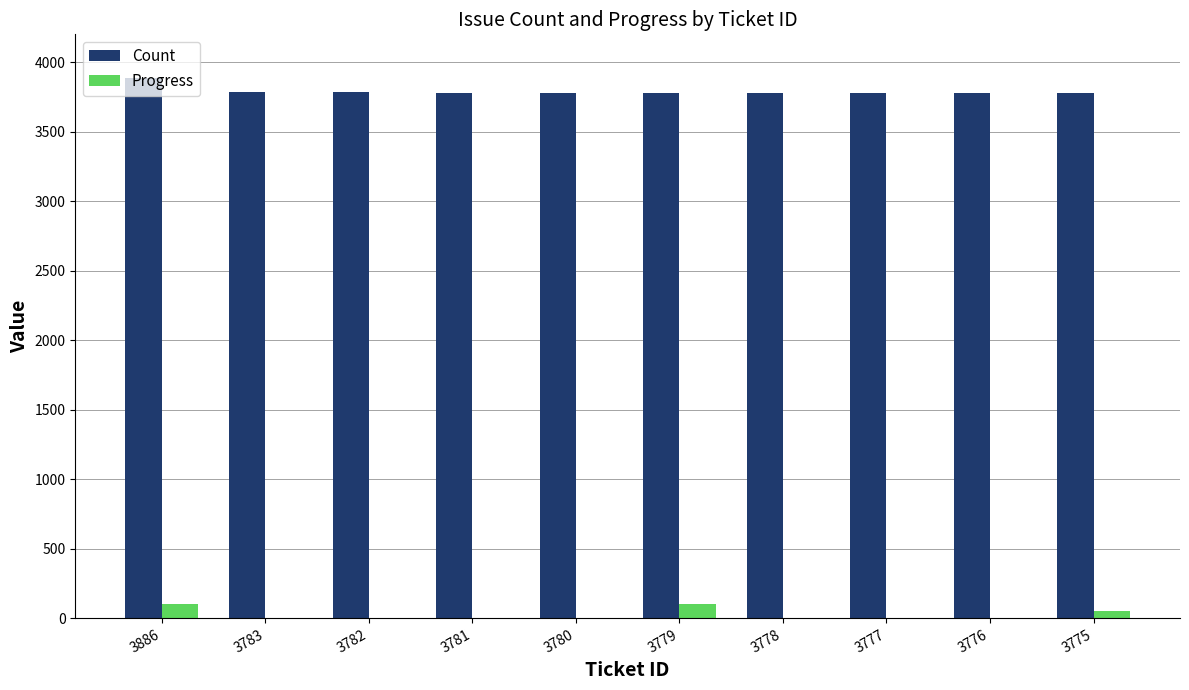

Which category has the highest value in the Count series?

3886